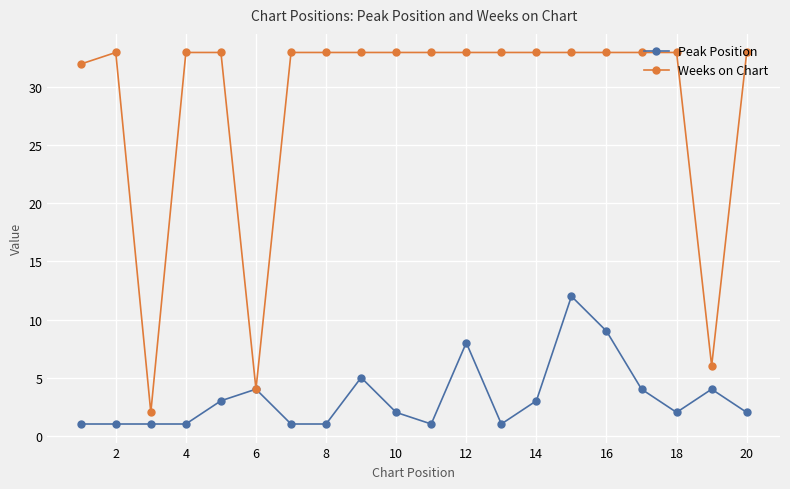

Which series has the widest spread of values?

Weeks on Chart